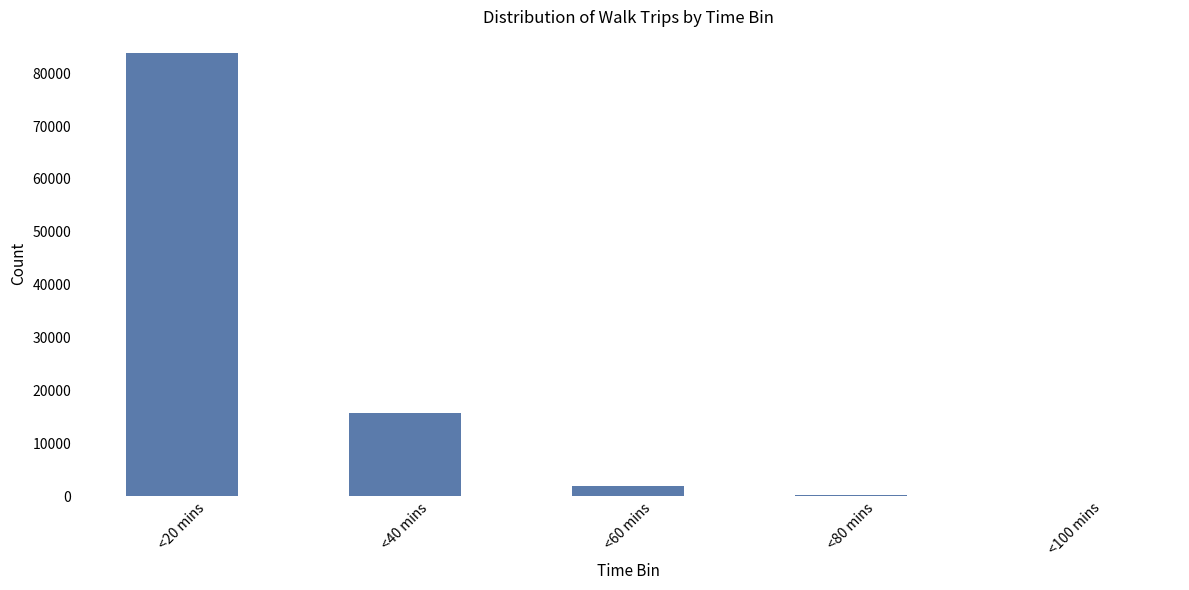

At which label does the data first exceed 1913?

<20 mins